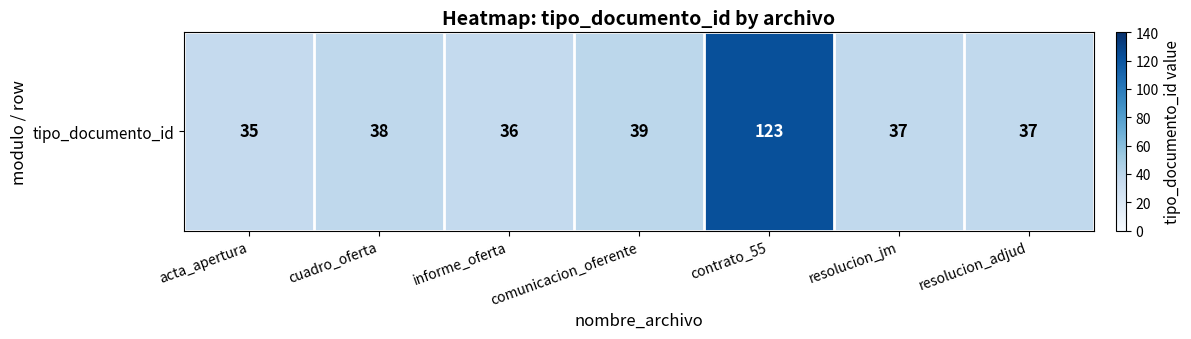

Rank the categories by value from highest to lowest.

contrato_55, comunicacion_oferente, cuadro_oferta, resolucion_jm, resolucion_adjud, informe_oferta, acta_apertura